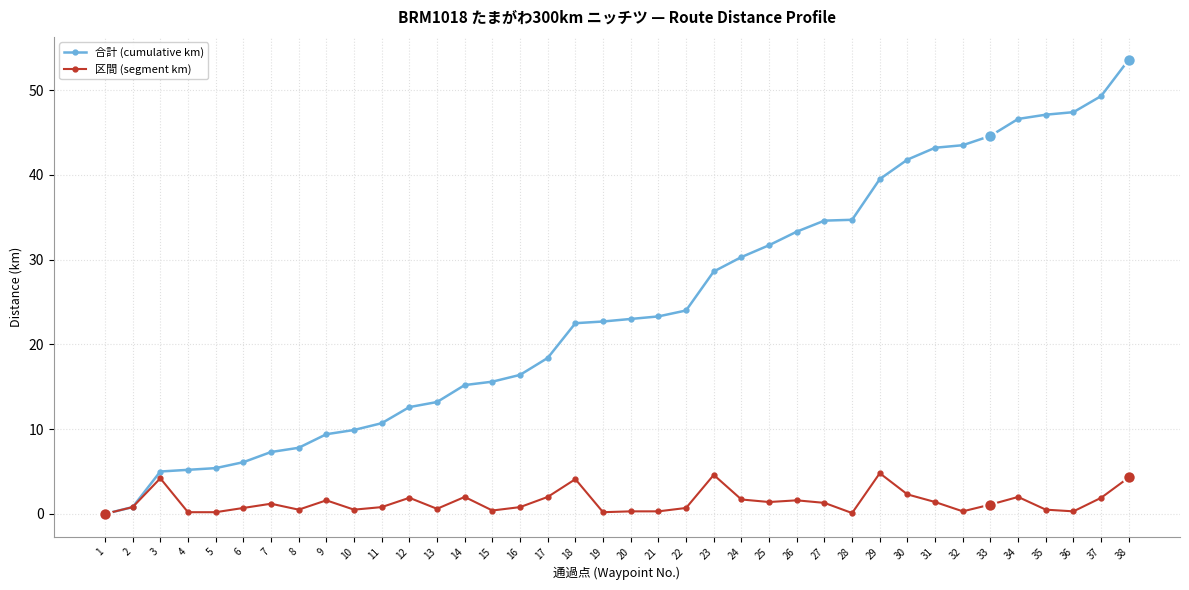

At 28, list the series in order from smallest to largest.

区間 (segment km), 合計 (cumulative km)